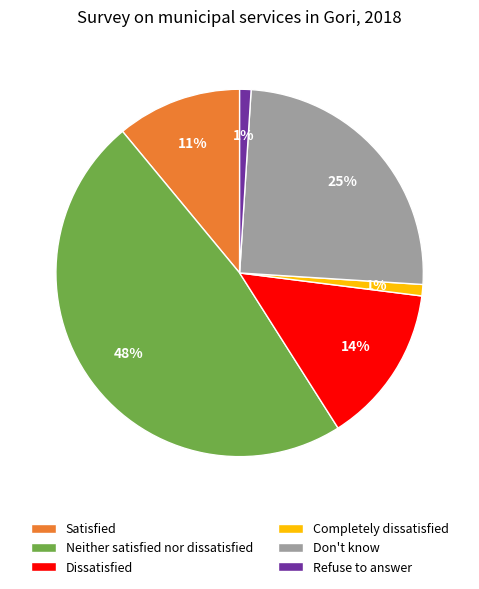

Does Neither satisfied nor dissatisfied represent more than half of the total?

No